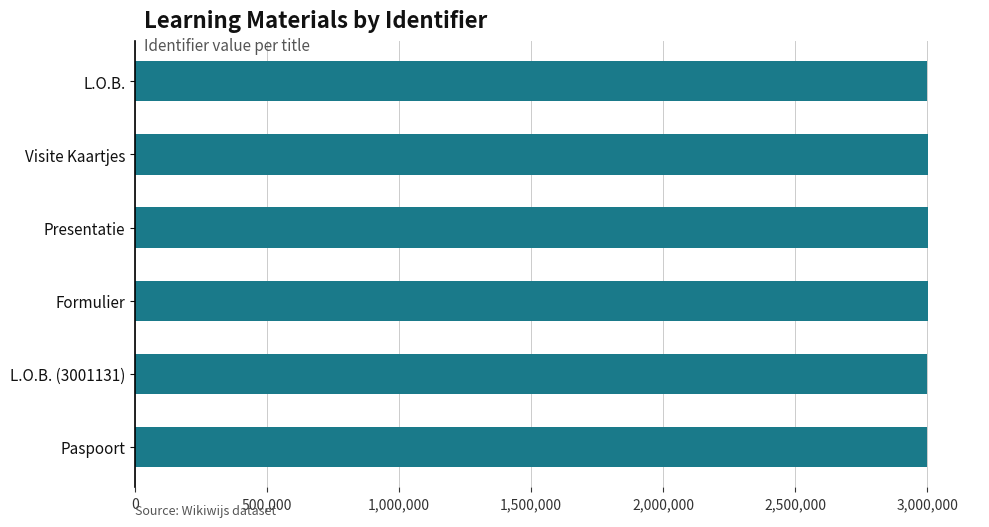

How many data points are less than 3001459?

3